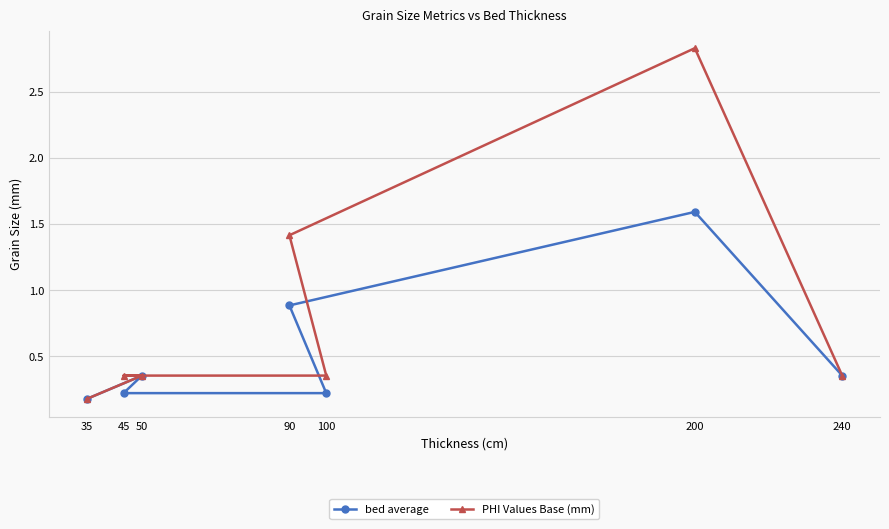

Where is the first local maximum for bed average?

50